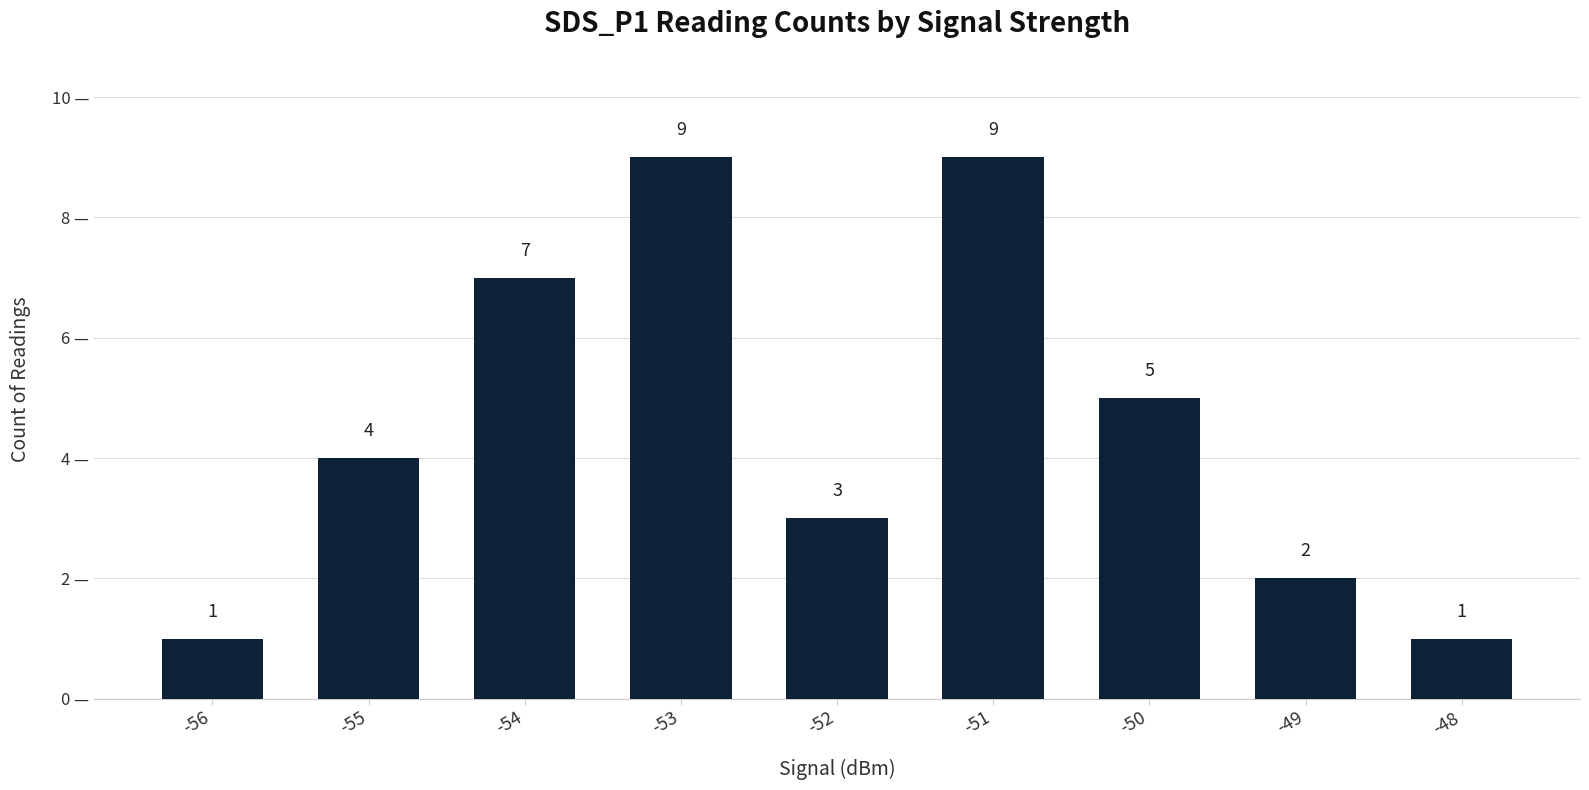

What is the smallest value displayed?

1